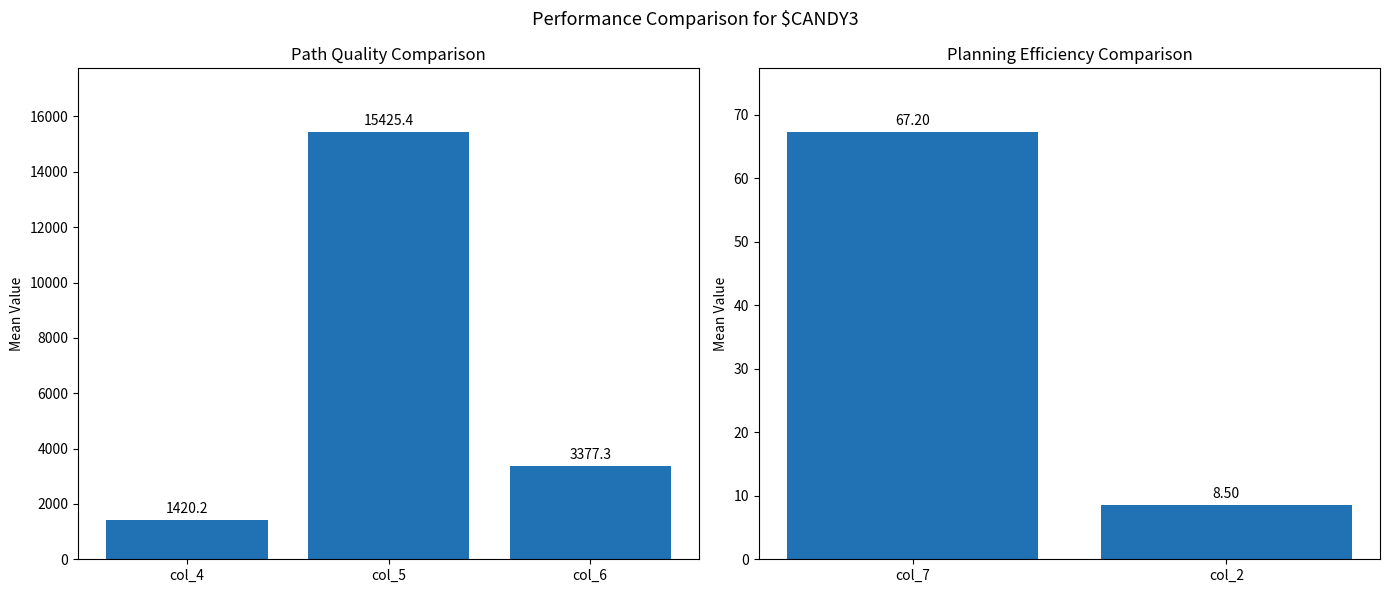

Is it true that the value at col_7 is 107.0?

False